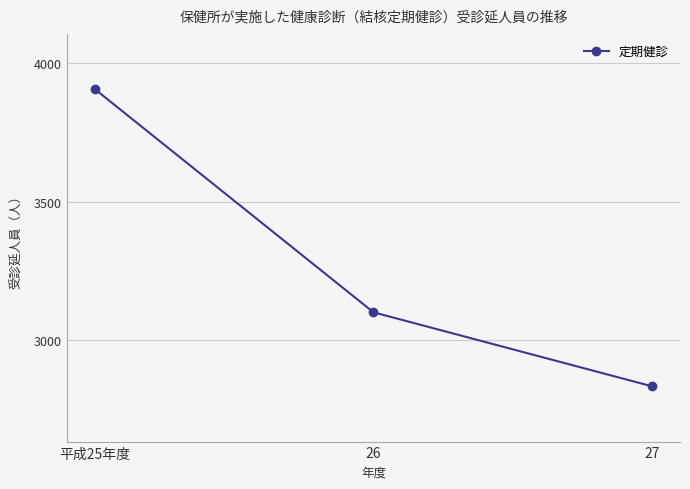

What is the change in value from 平成25年度 to 27?

-1076